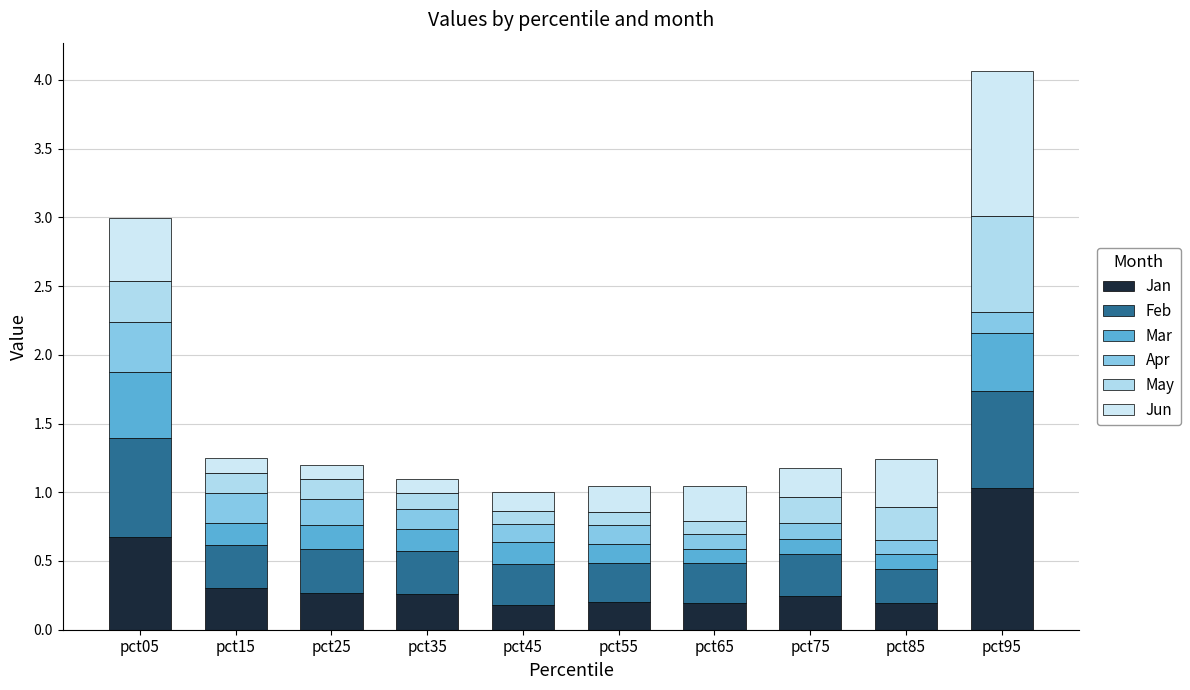

At how many categories does at least one series exceed 0?

10